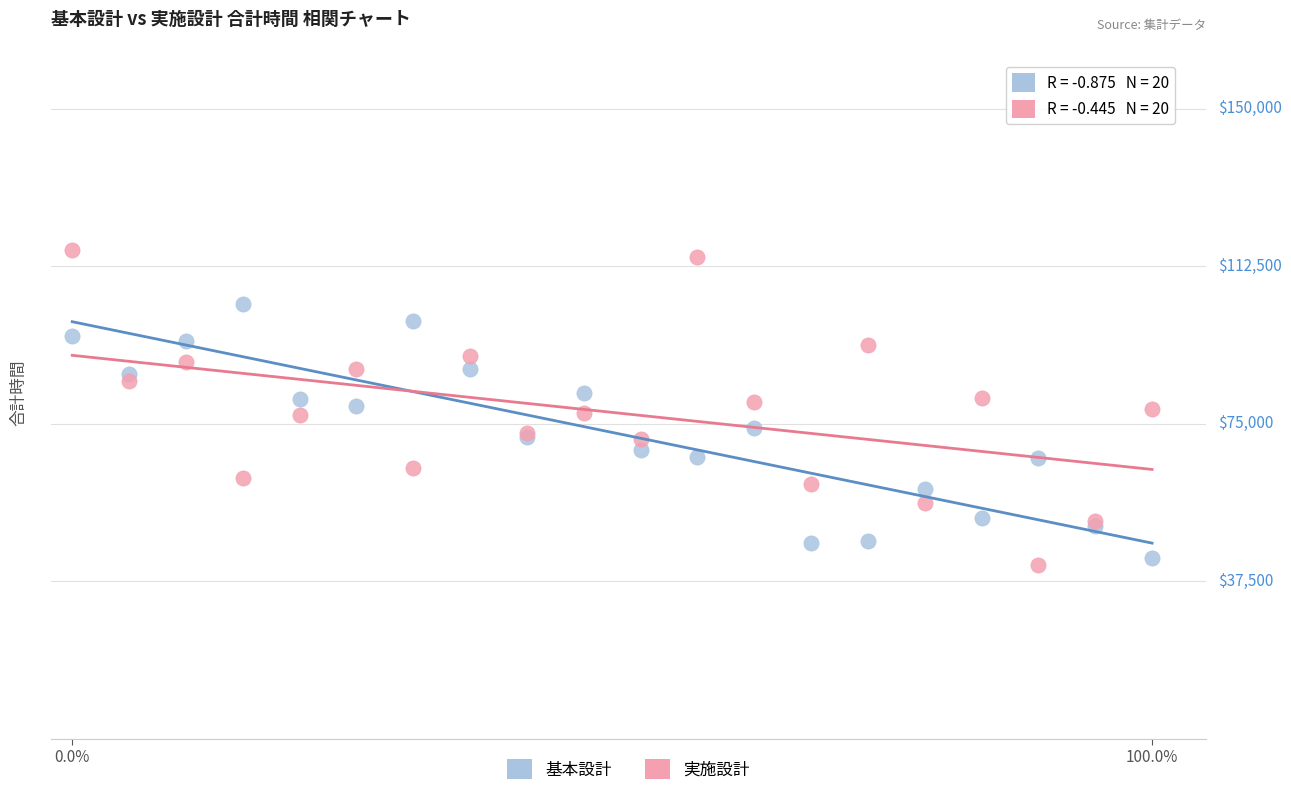

Which series contains the lowest Y value?

実施設計